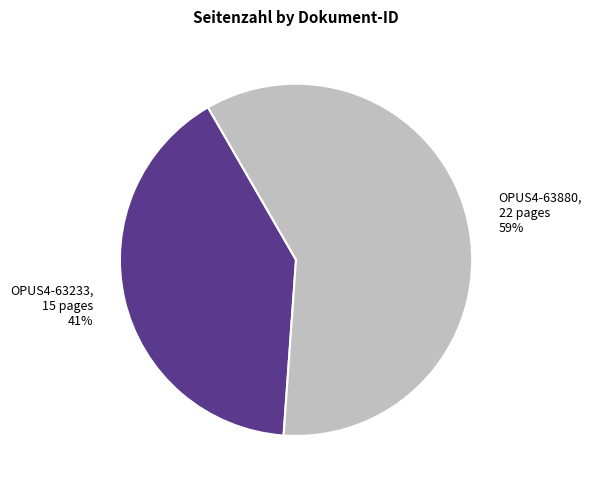

To the nearest percent, what percentage of the pie is OPUS4-63880?

59%